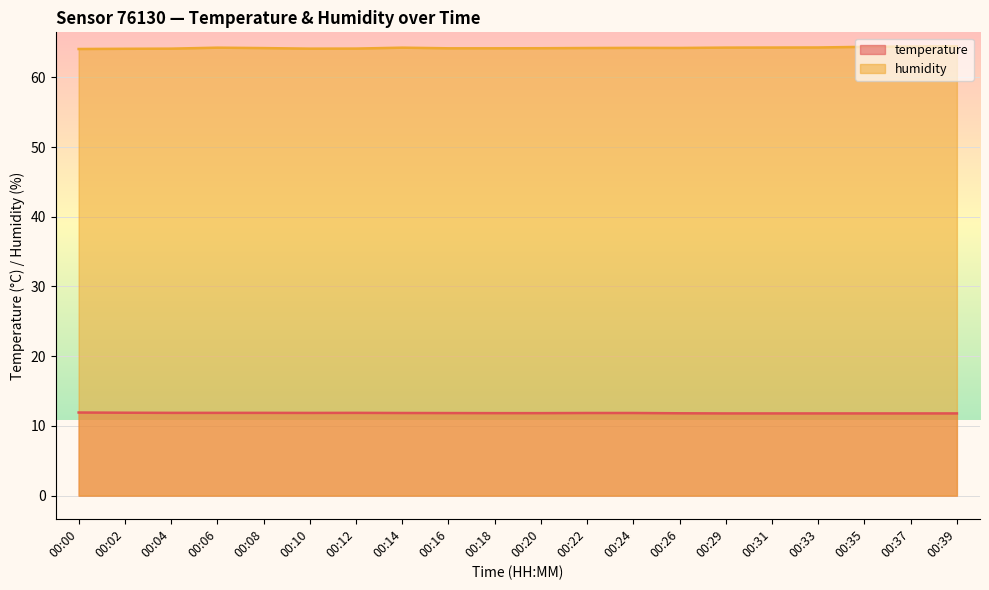

What is the greatest value displayed?

64.5